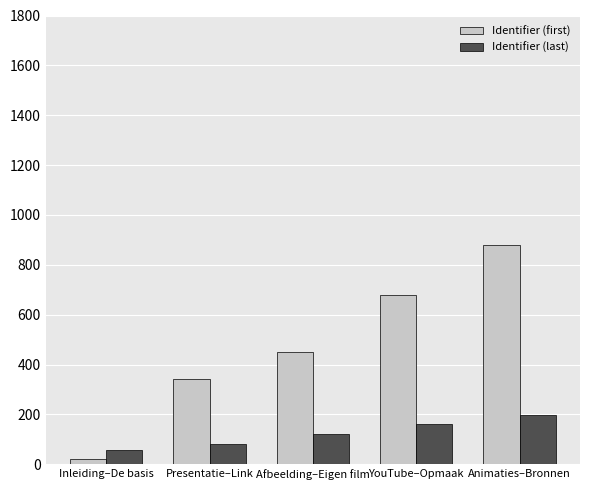

Where is Identifier (last) nearest to the value 128?

Afbeelding–Eigen film